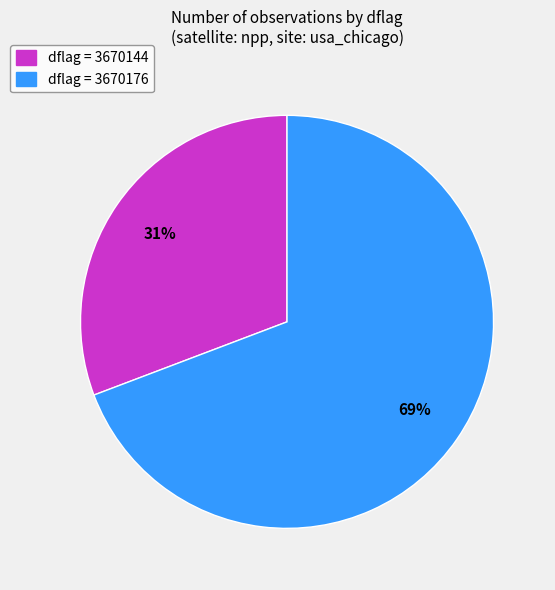

Is there any slice that represents more than half of the pie?

Yes